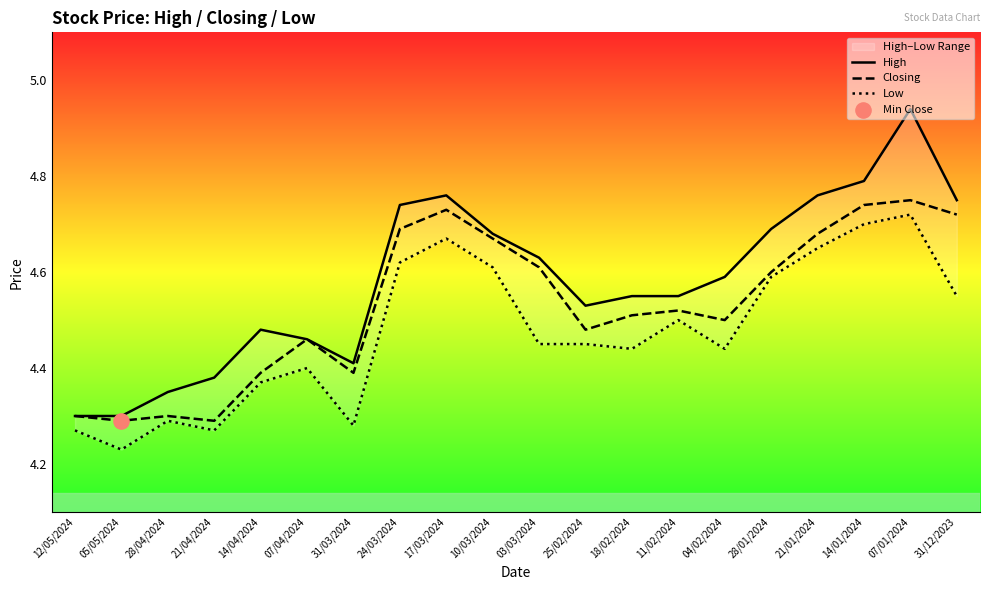

Which series has the widest spread of Y values?

High